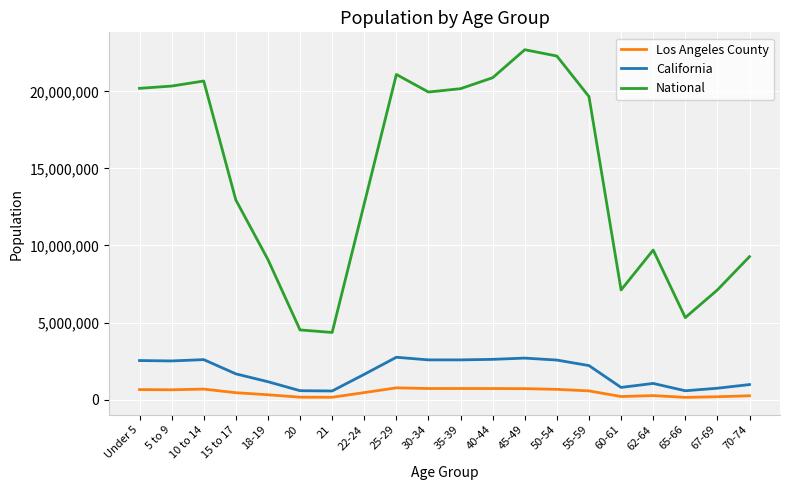

In California, how many points are lower than both neighbors (excluding endpoints)?

5